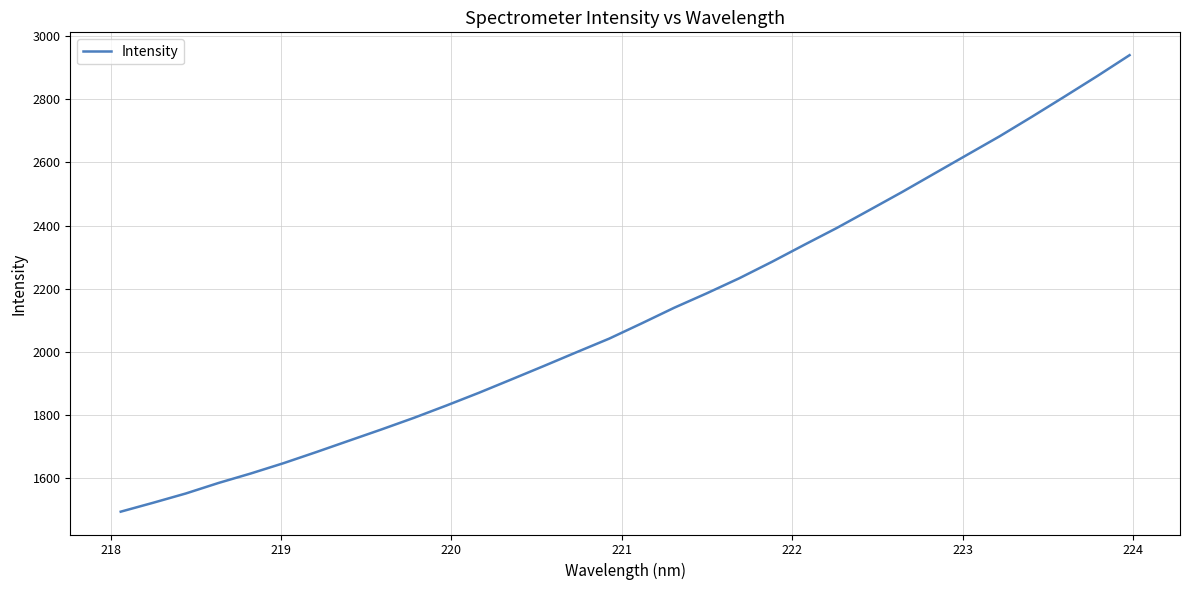

What is the difference between the maximum and minimum values?

1445.0